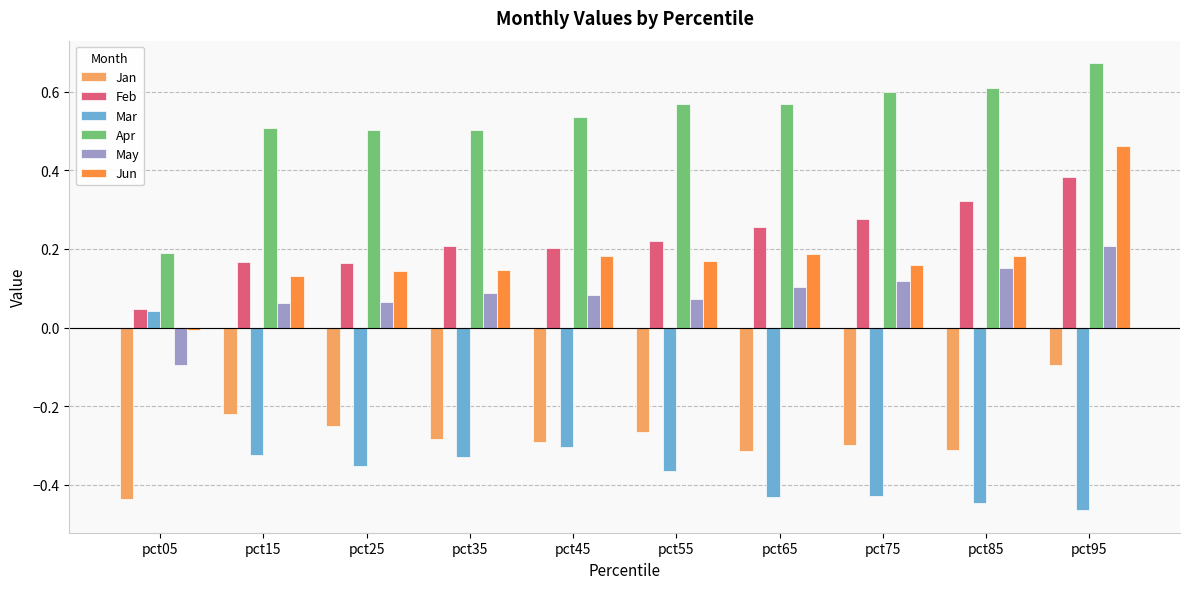

Is the value of Jan at pct25 greater than the value of Mar at pct45?

Yes